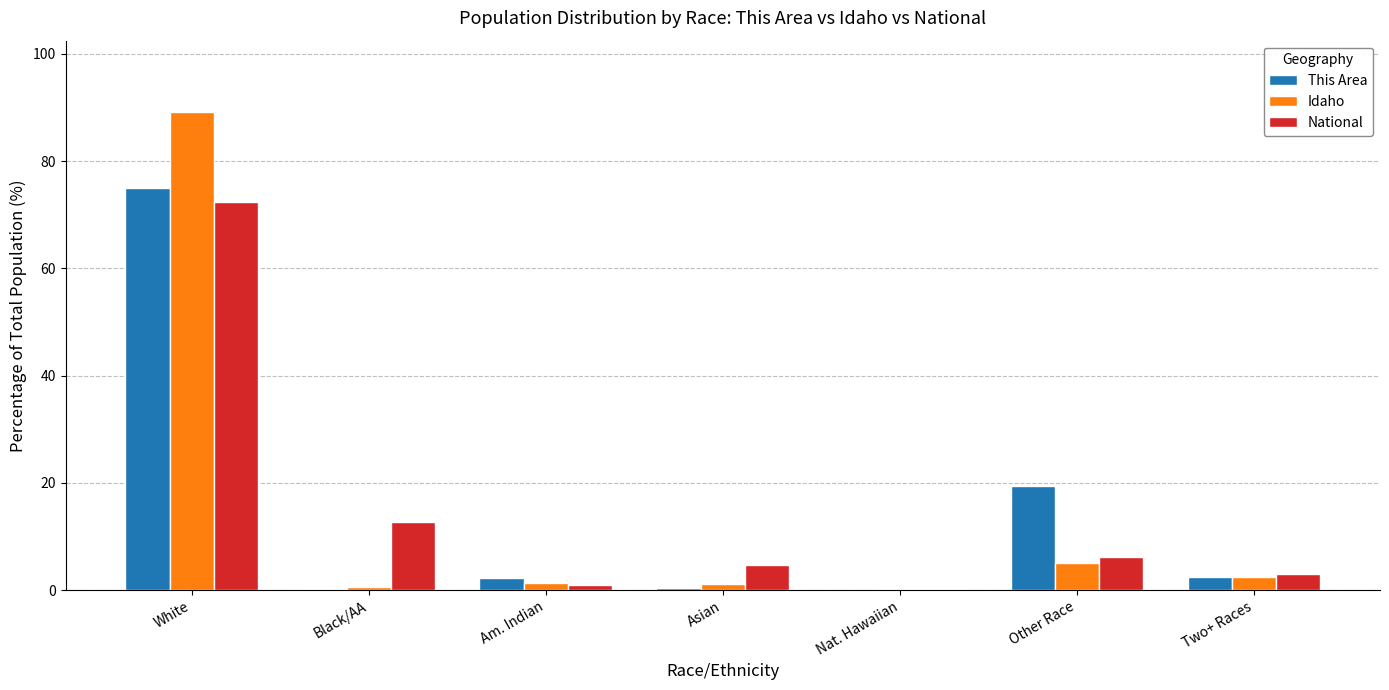

Is the value of National at Asian greater than the value of This Area at Nat. Hawaiian?

Yes